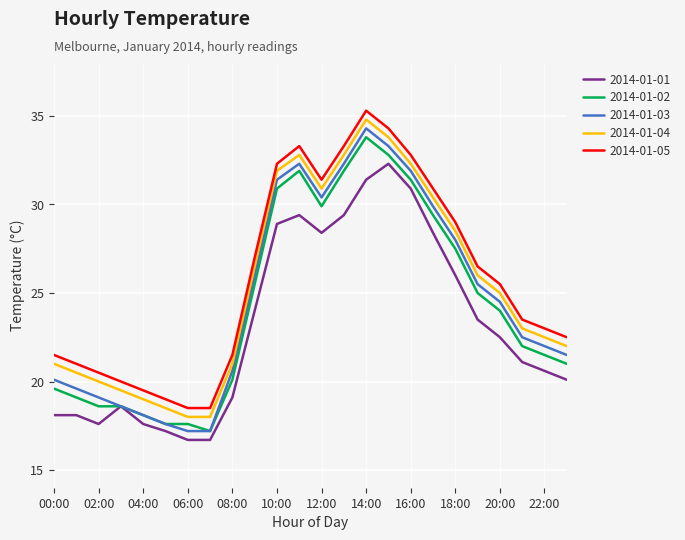

What is the minimum value for 2014-01-05?

18.5